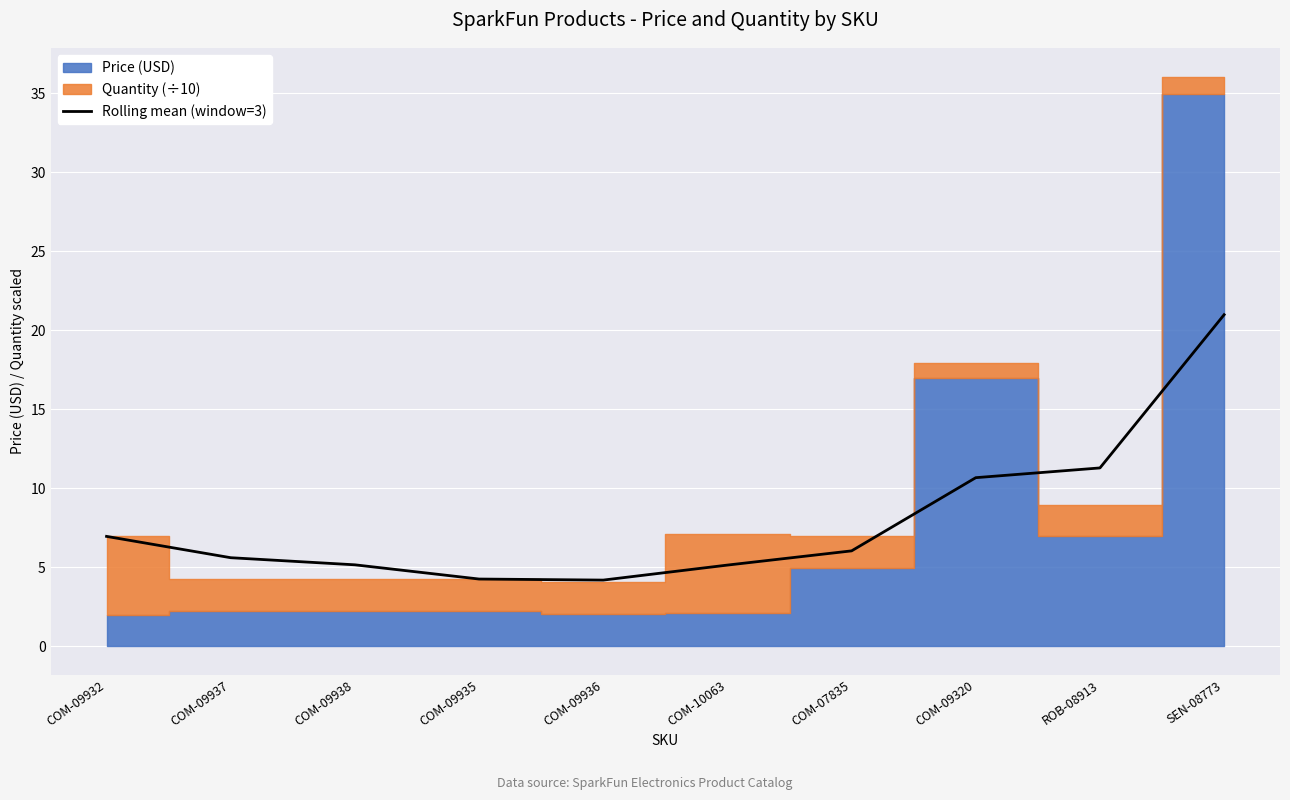

What is the smallest value displayed?

4.2